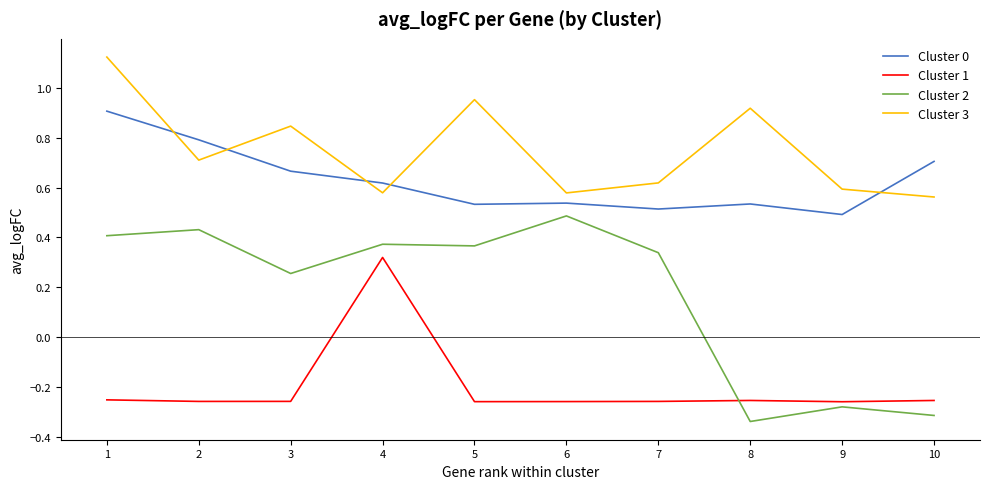

What is the sum of all Cluster 3 values?

7.5